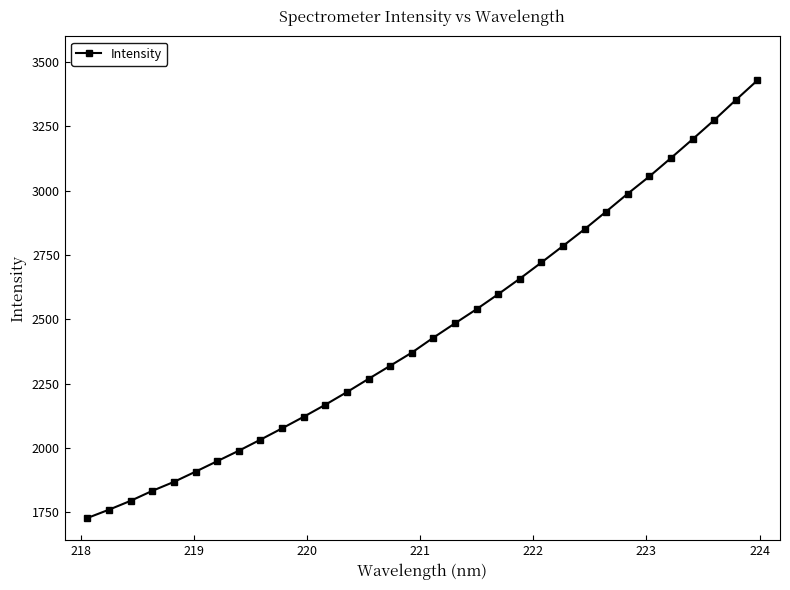

What is the smallest value displayed?

1727.6